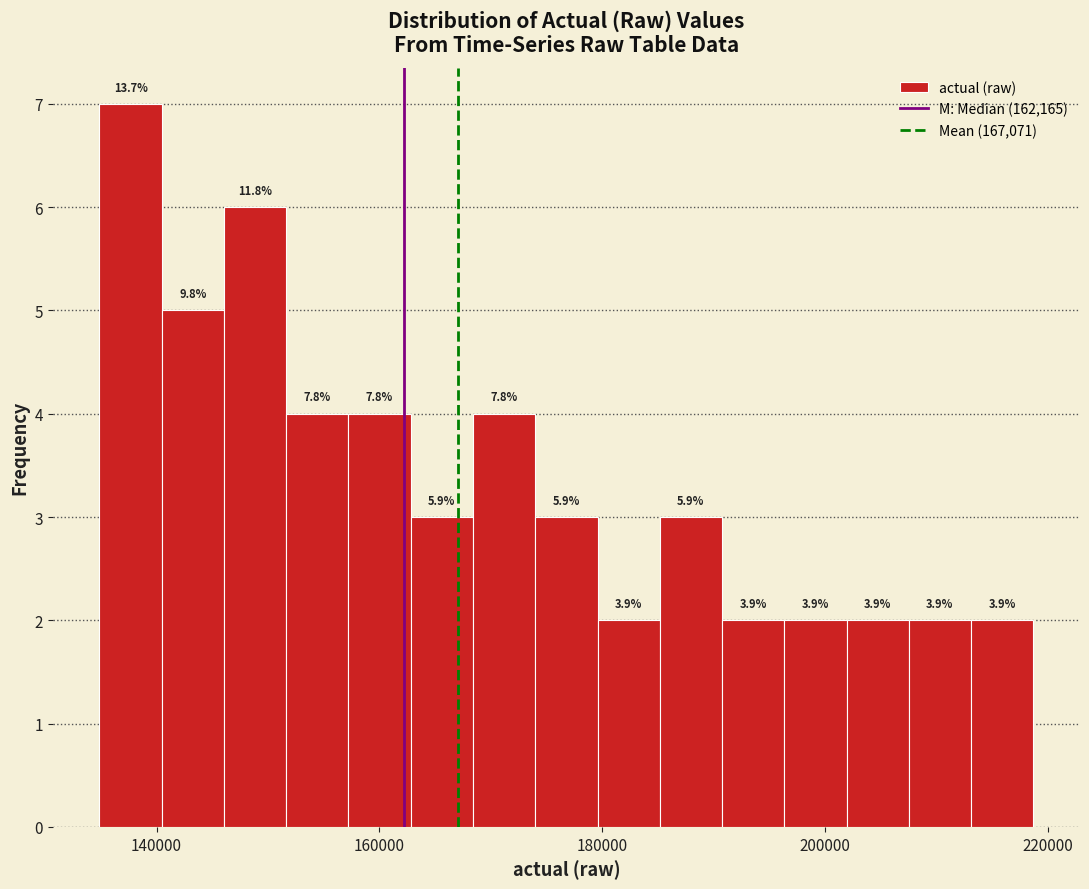

Around what value on the x-axis is the tallest bar? Give the approximate position of its centre, as read against the axis.

138000